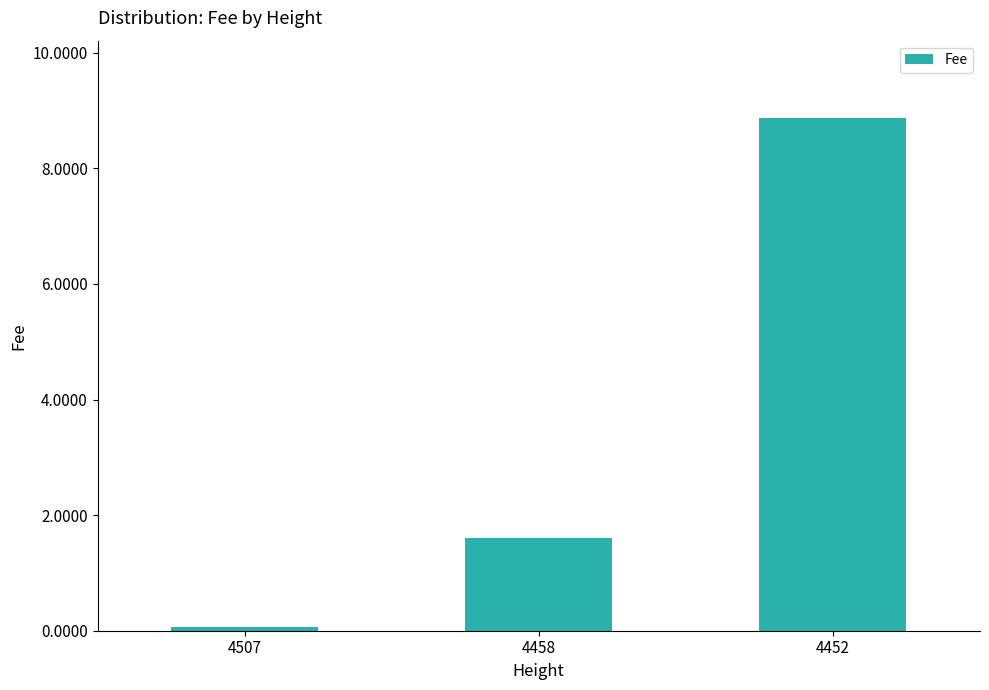

What is the smallest value displayed?

0.1